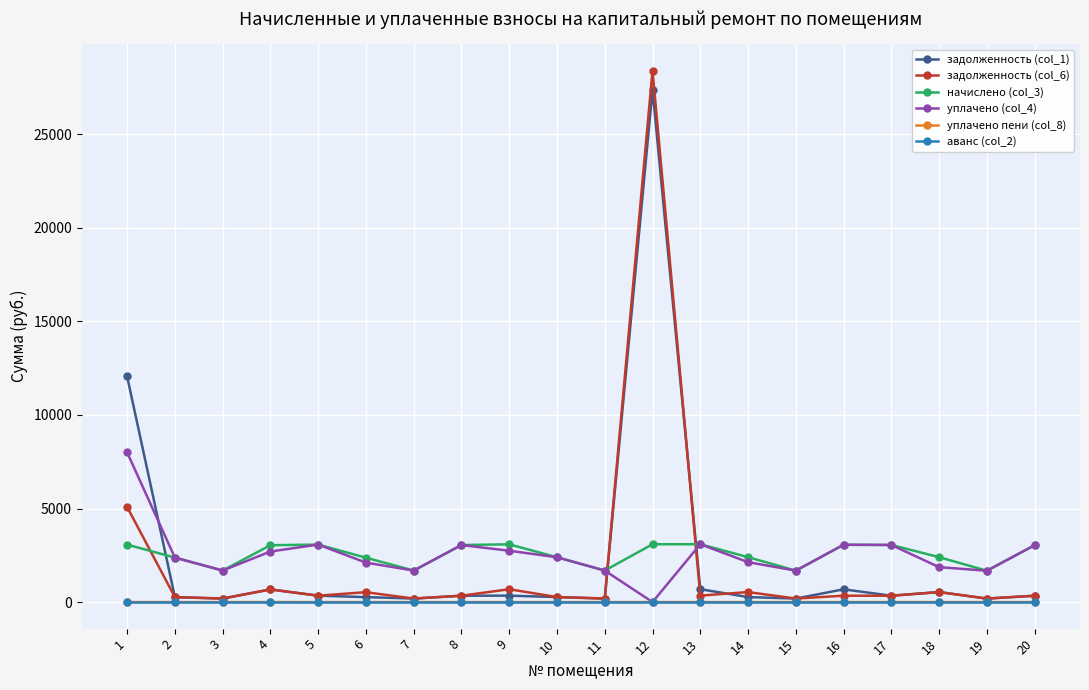

How many categories are shown in the chart?

20